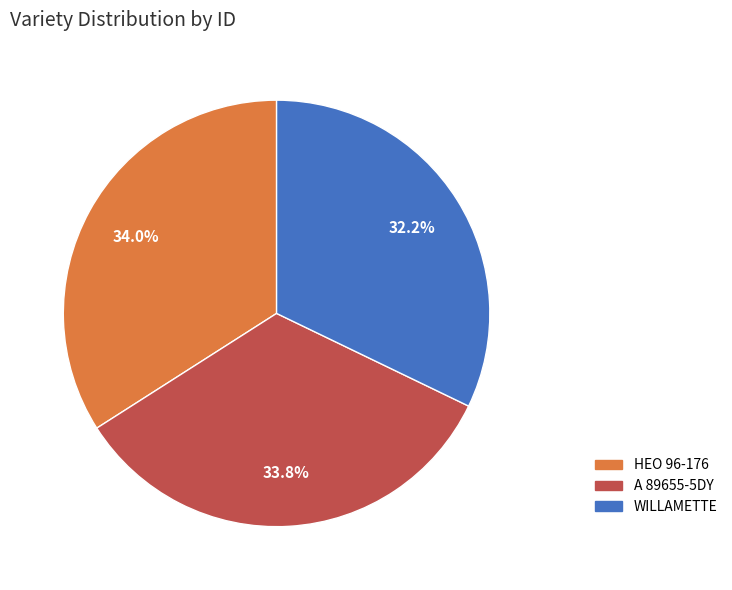

Is it true that HEO 96-176 is 34% of the pie?

True